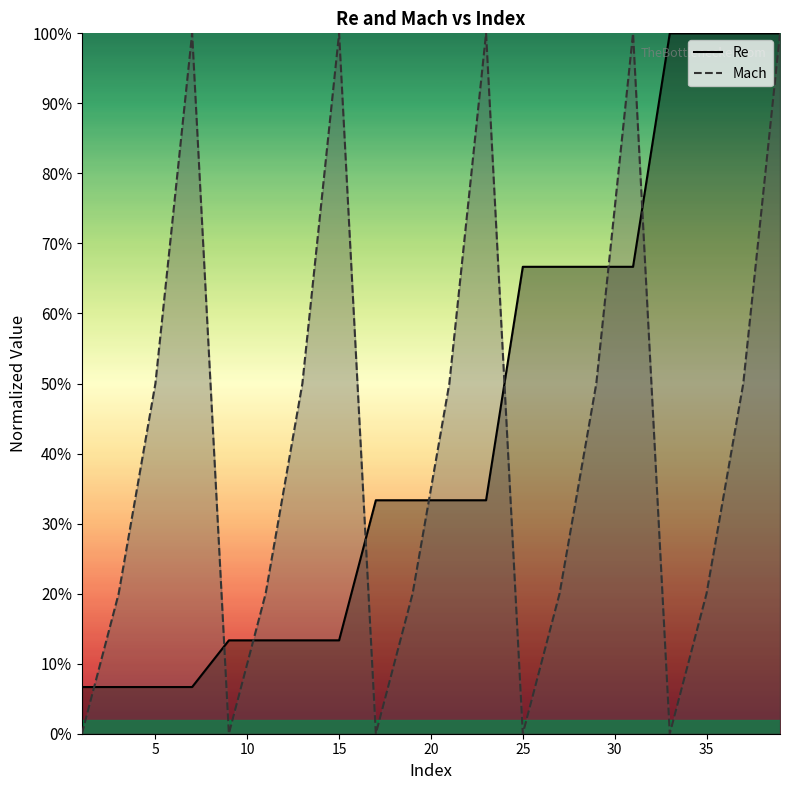

What are all the series names shown in the legend?

Re, Mach